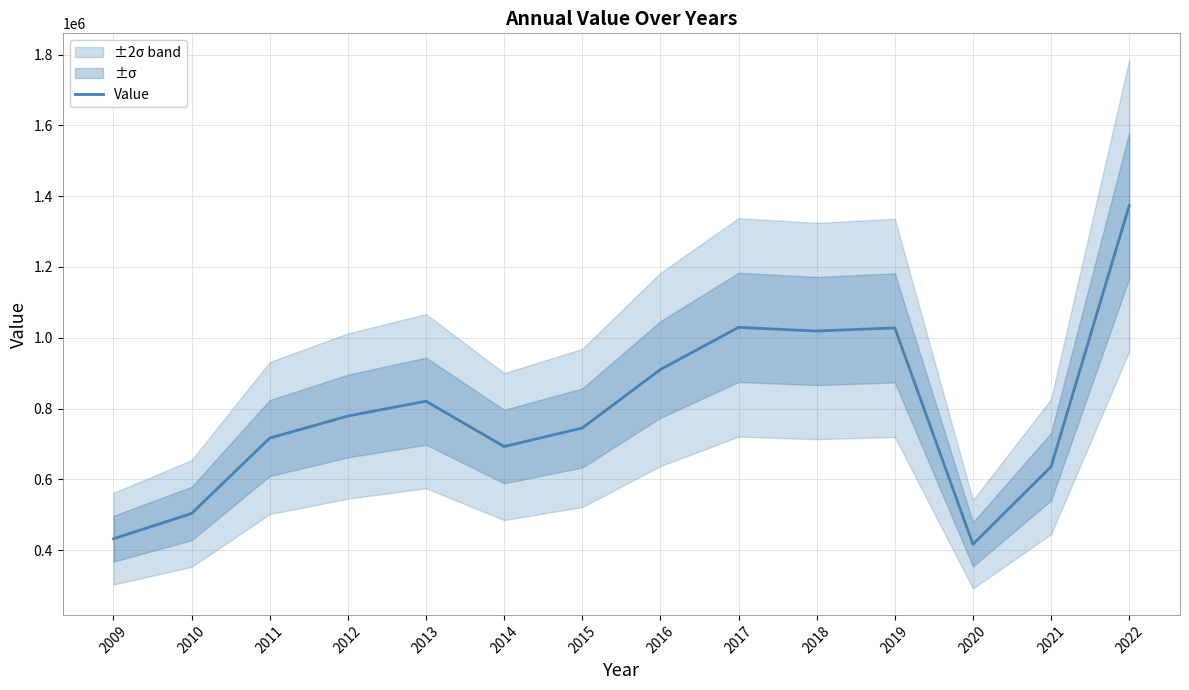

How many points are higher than both their immediate neighbors (excluding endpoints)?

3